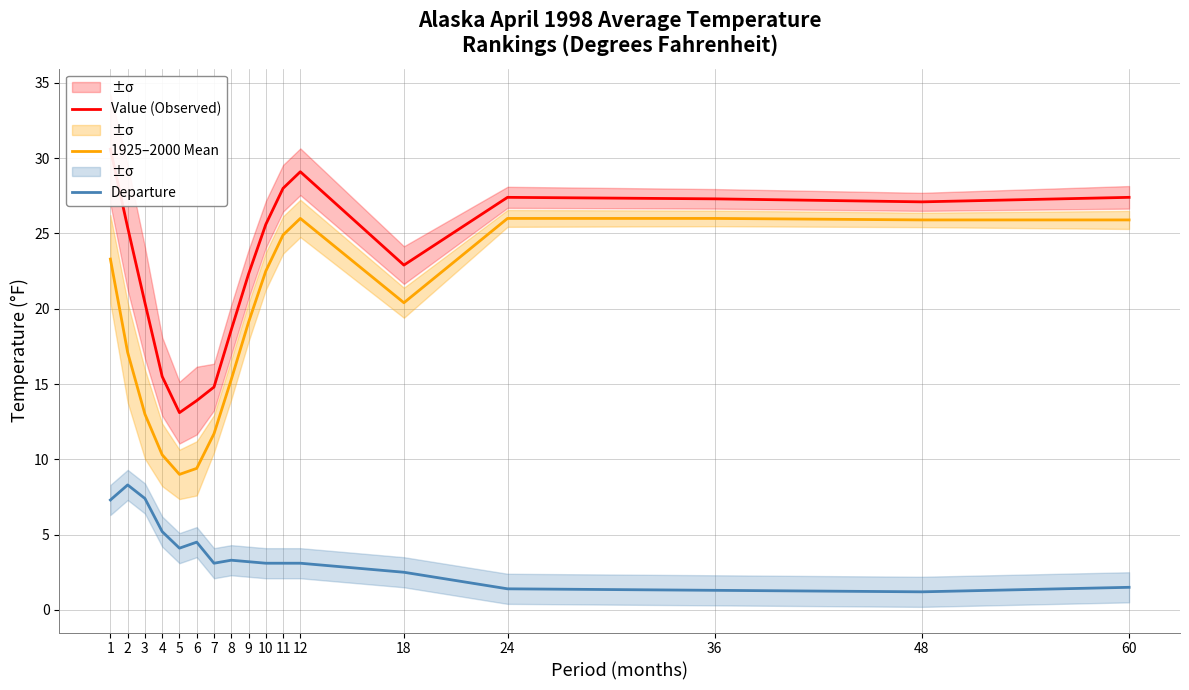

List the series in order of their overall mean, lowest first.

Departure, 1925–2000 Mean, Value (Observed)